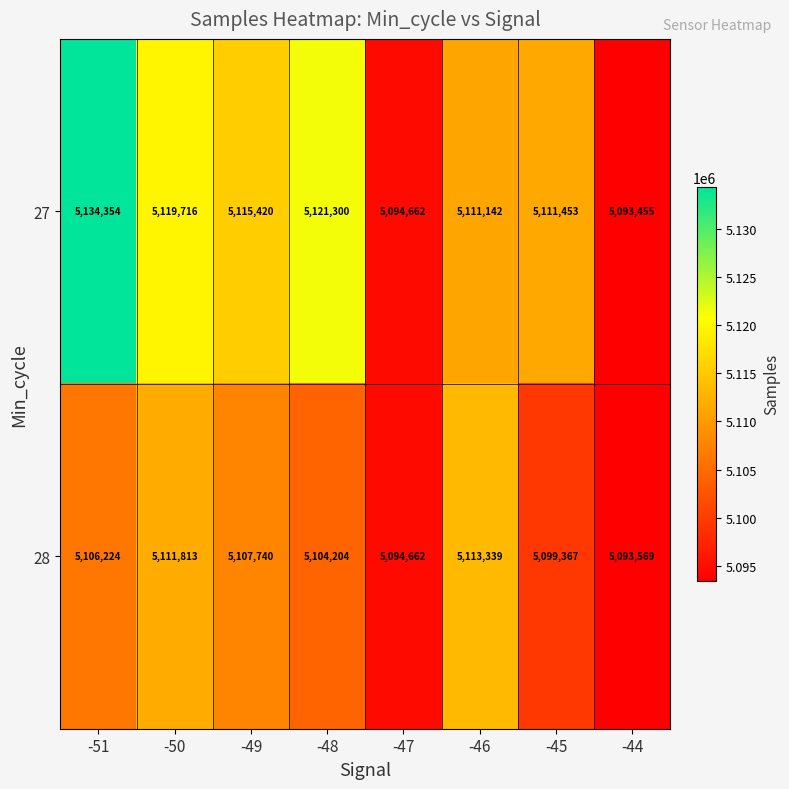

What is the sum of the 27 values at -44 and -45?

10204908